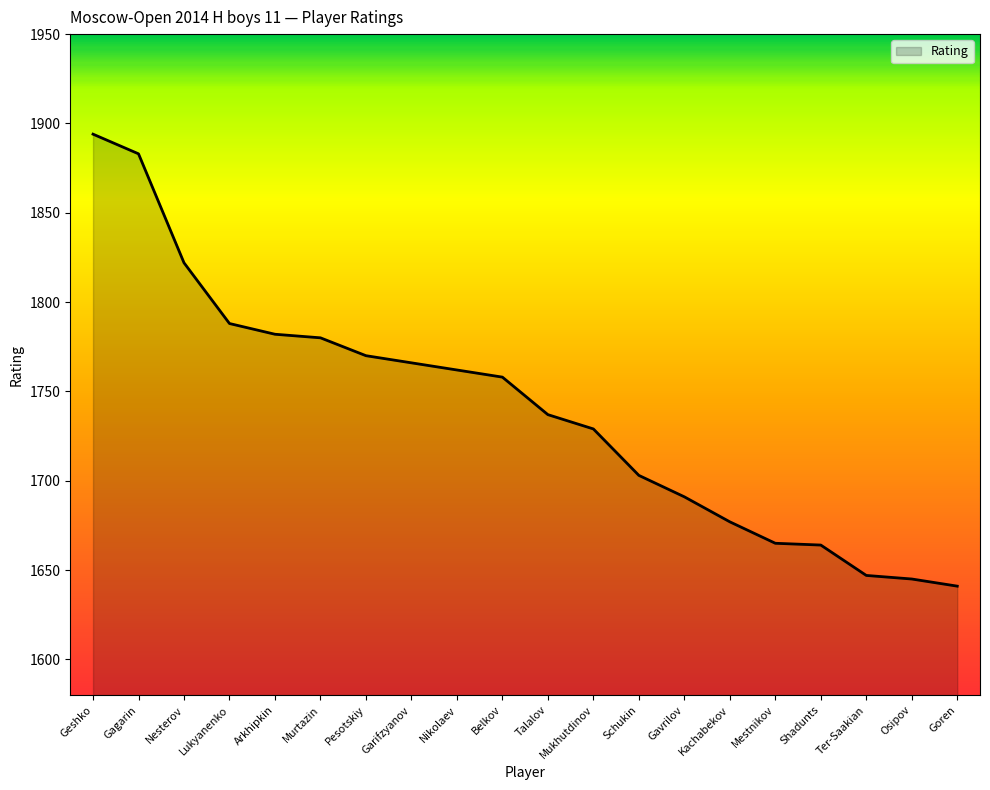

What is the change in value from Murtazin to Nikolaev?

-18